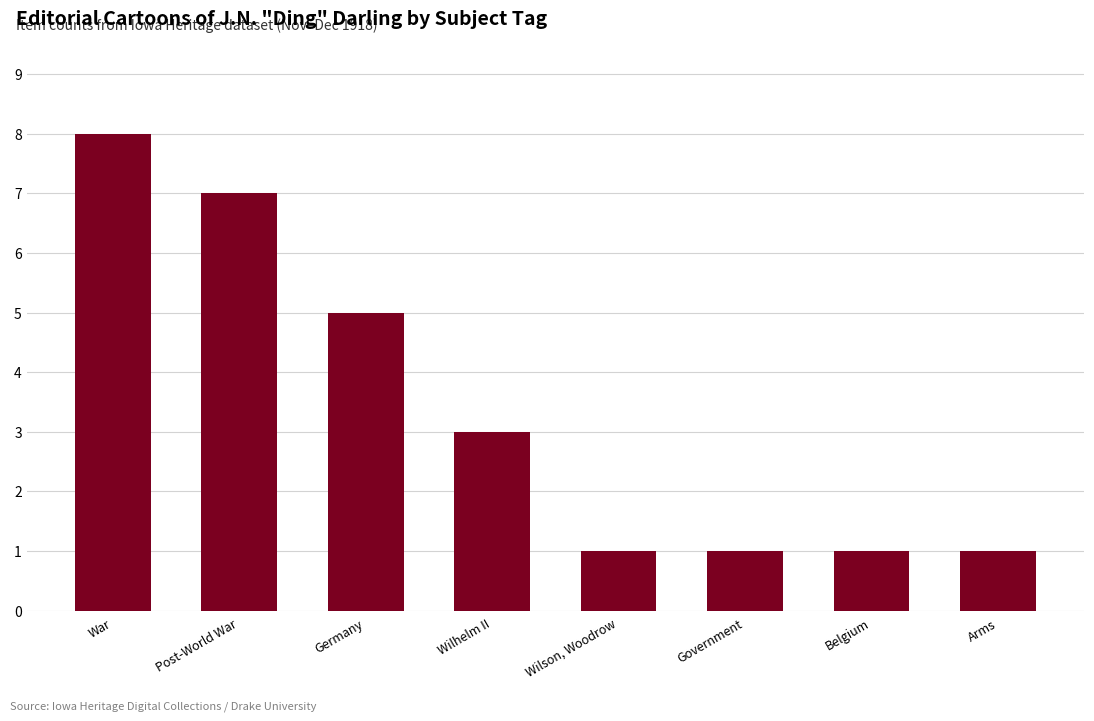

True or false: the data shows 2 at Arms.

False